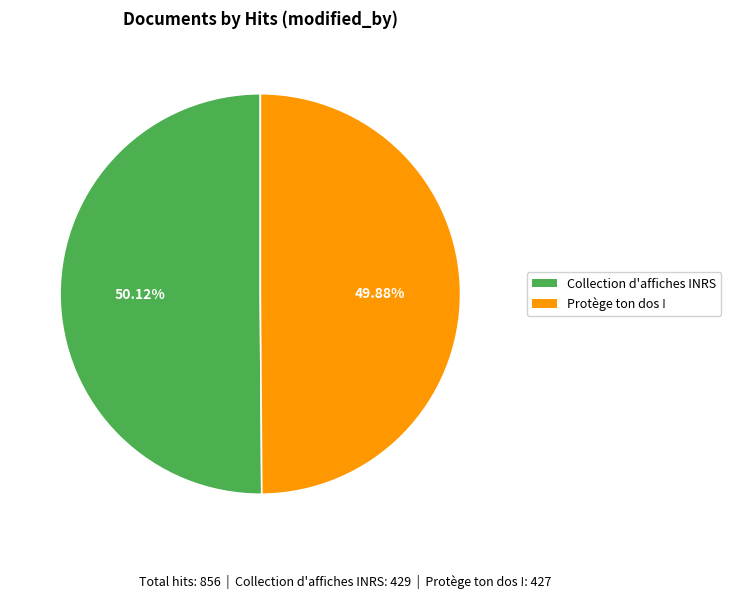

To the nearest percent, what percentage of the pie is Collection d'affiches INRS?

50%